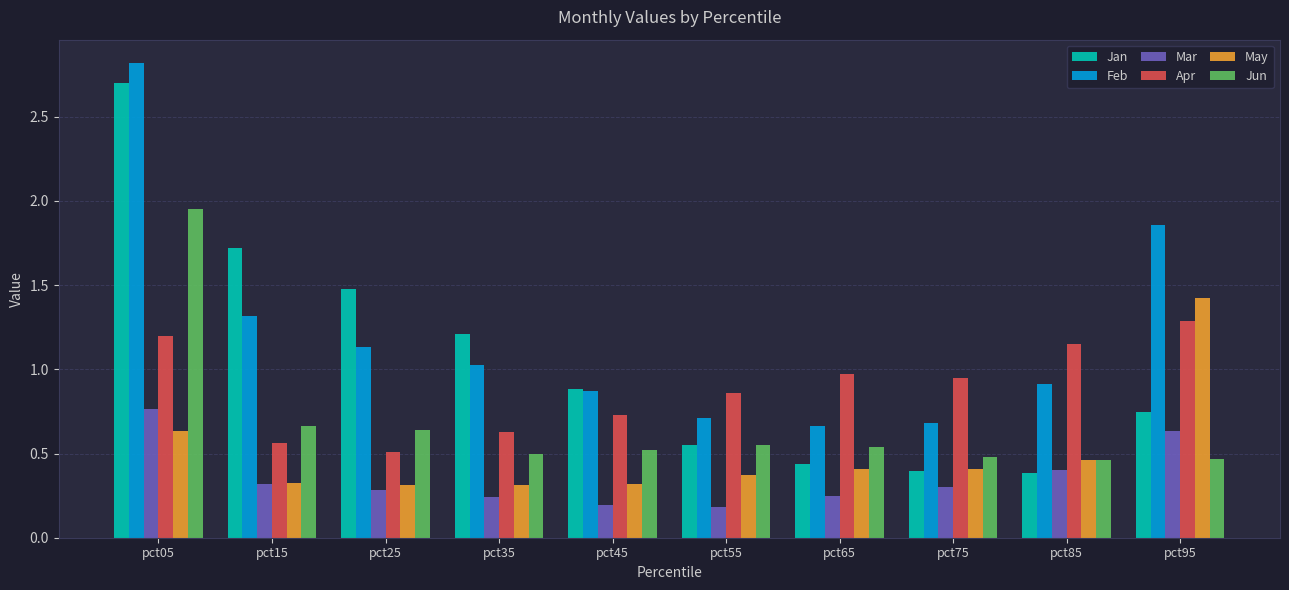

How many bars are there in each group?

6